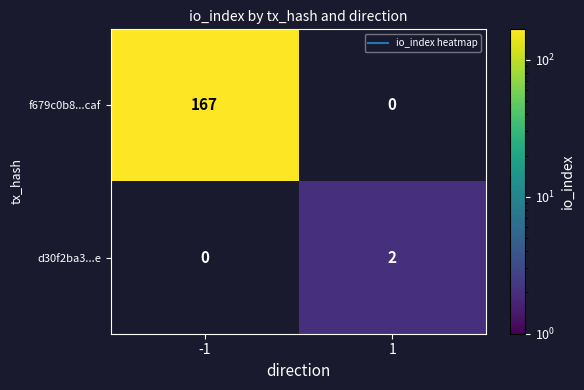

Is it true that f679c0b8...caf equals 167.0 at -1?

True